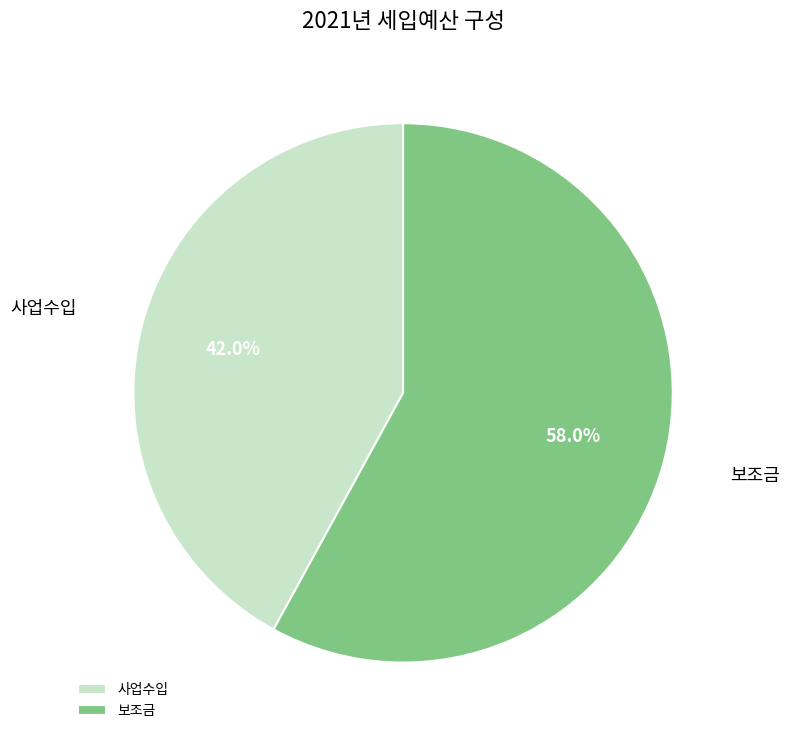

Which category has the smallest portion of the pie?

사업수입